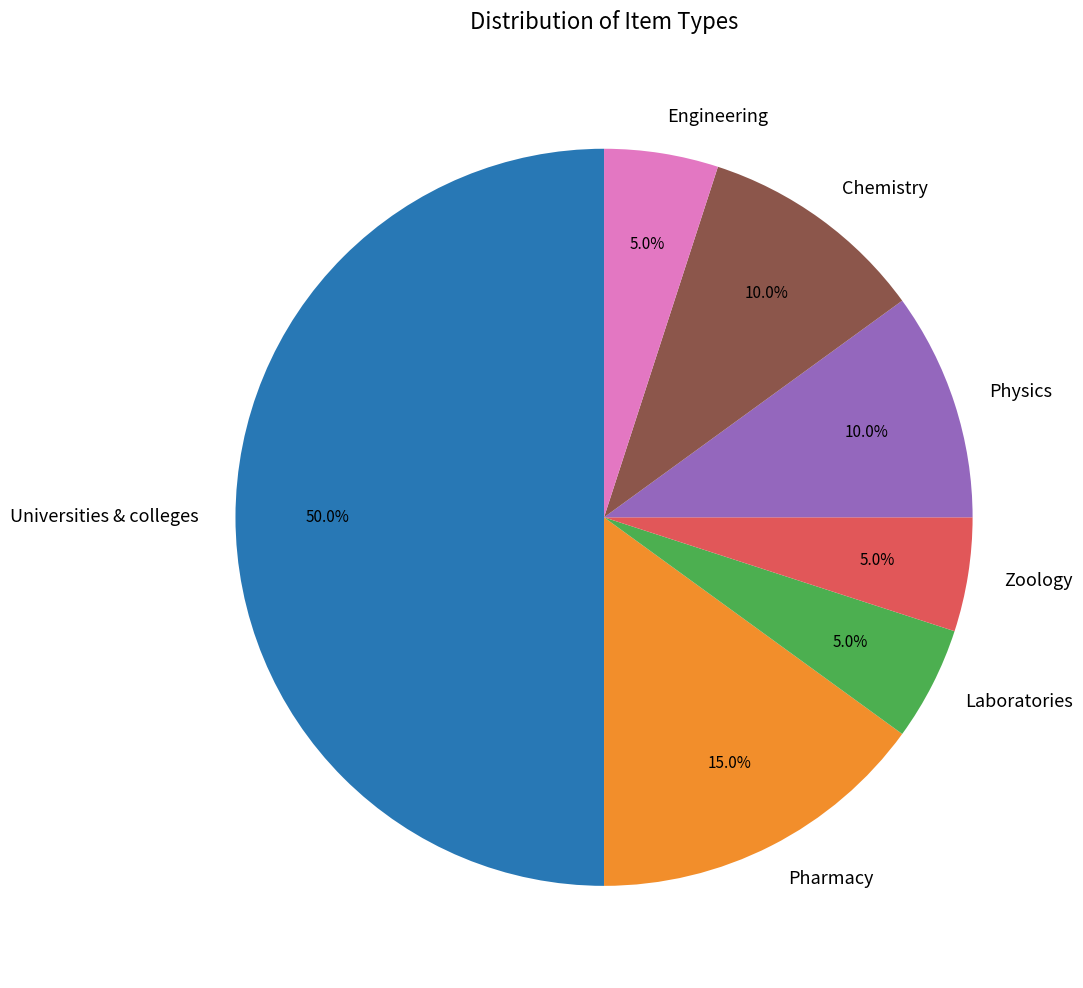

How much of the chart is everything except Physics?

90.0%